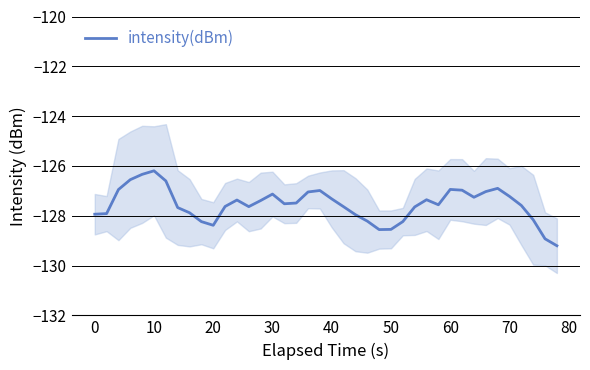

Reading left to right, extract all data points from this chart.

-127.9	-127.9	-126.9	-126.6	-126.3	-126.2	-126.6	-127.7	-127.9	-128.2	-128.4	-127.6	-127.4	-127.6	-127.4	-127.1	-127.5	-127.5	-127.0	-127.0	-127.3	-127.6	-128.0	-128.2	-128.6	-128.5	-128.2	-127.6	-127.4	-127.6	-126.9	-127.0	-127.3	-127.0	-126.9	-127.2	-127.6	-128.2	-128.9	-129.2